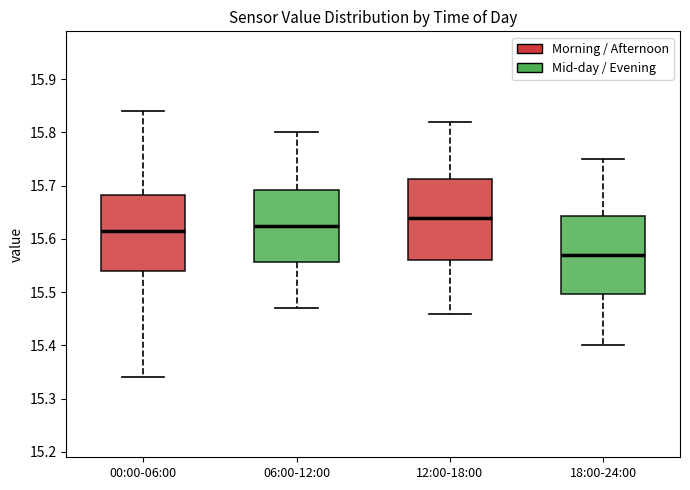

Which box's median line is the highest?

12:00-18:00